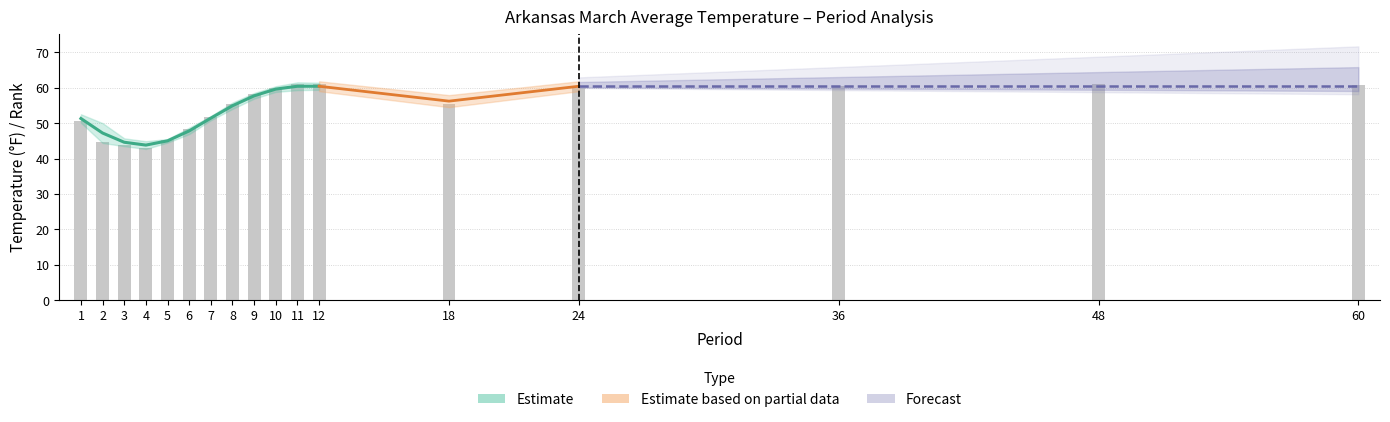

Reading left to right, what are all the values shown in this chart?

Value: 50.5	44.8	43.9	43.1	45.1	48.3	51.6	55.4	58.1	60.0	61.1	61.0	55.3	59.8	60.4	60.9	60.7
1901-2000 Mean: 51.3	47.2	44.6	43.8	45.0	47.8	51.4	54.9	57.7	59.6	60.4	60.4	56.2	60.4	60.4	60.4	60.4
Departure: -0.8	-2.4	-0.7	-0.7	0.1	0.5	0.2	0.5	0.4	0.4	0.7	0.6	-0.9	-0.6	0.0	0.5	0.3
Low Rank: 51.0	30.0	48.0	42.0	59.0	72.0	61.0	75.0	70.0	71.0	84.0	78.0	22.0	26.0	46.0	88.0	74.0
High Rank: 80.0	101.0	83.0	88.0	71.0	58.0	69.0	55.0	60.0	59.0	46.0	52.0	107.0	103.0	82.0	39.0	52.0